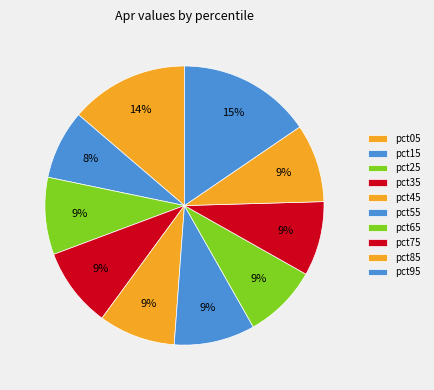

Does any single category account for the majority?

No